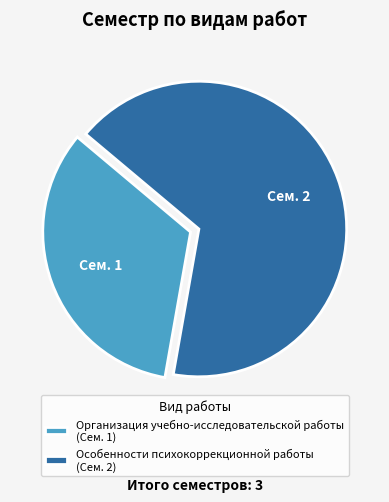

Do Организация учебно-исследовательской работы (Сем. 1) and Особенности психокоррекционной работы (Сем. 2) together represent more than half of the pie?

Yes